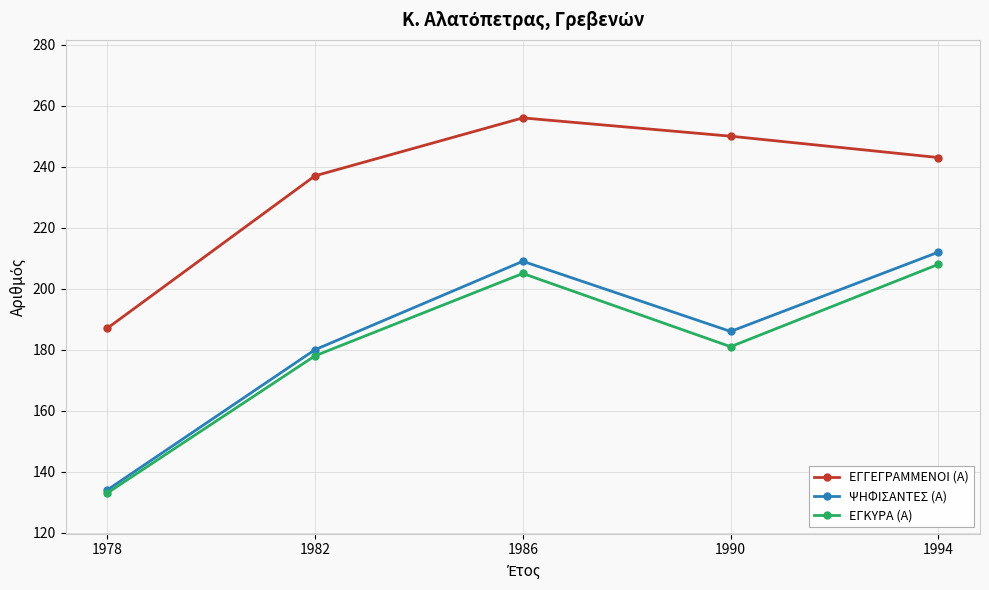

The ΕΓΚΥΡΑ (Α) series shows 39 at 1990. True or false?

False